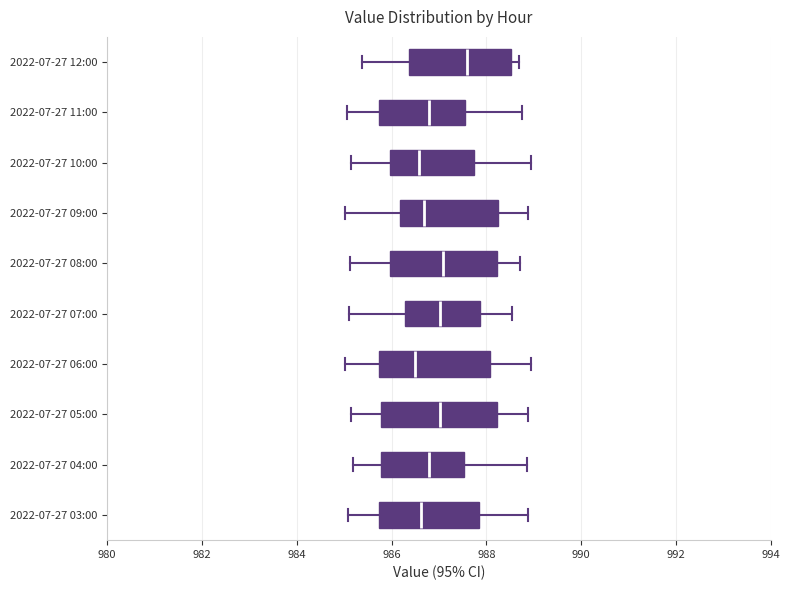

Where is the right edge of the box for 2022-07-27 11:00 on the x-axis? The values are not printed on the chart, so give them approximately, as read against the axis.

987.6